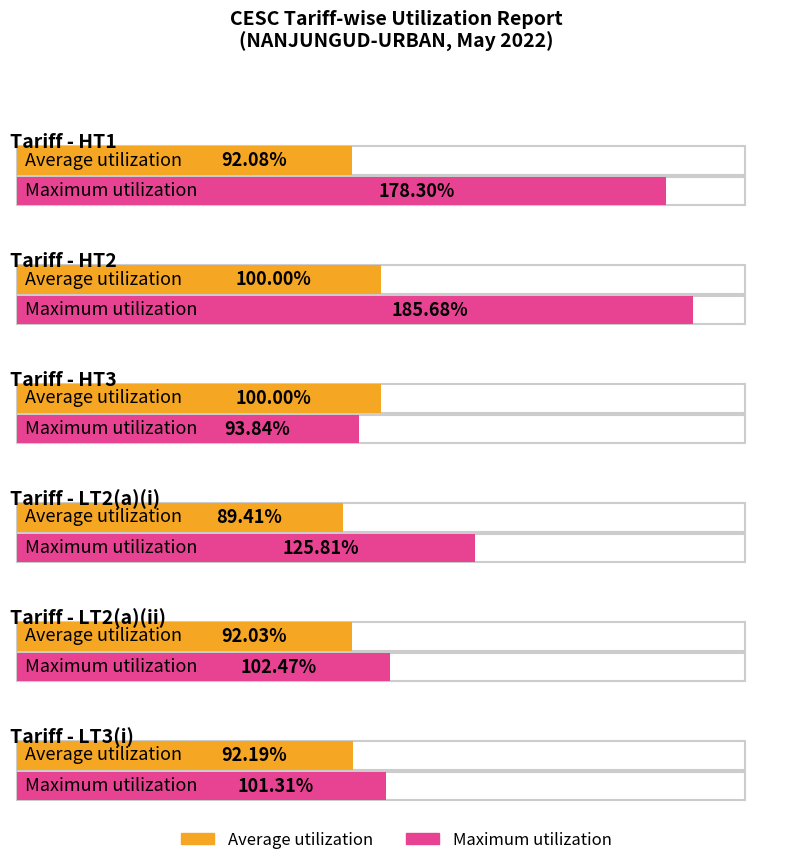

What position from the right is LT3(i)?

1